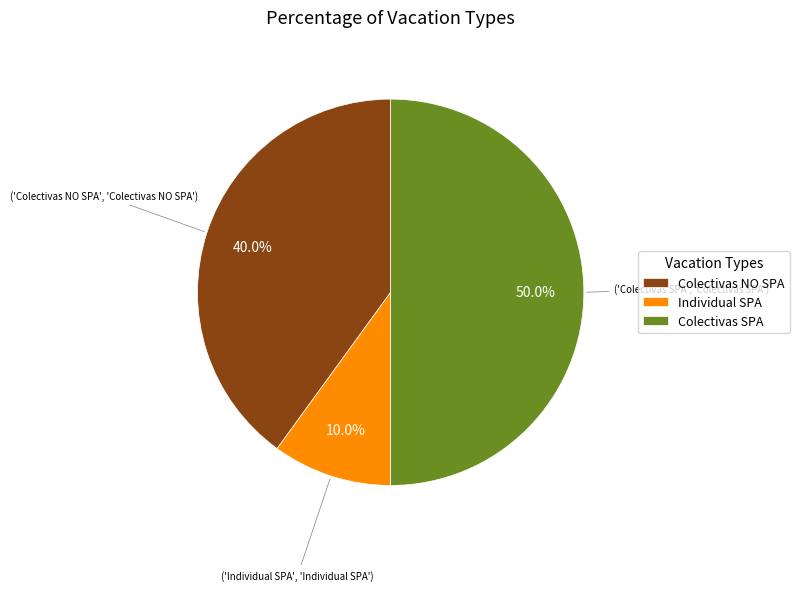

What percentage do Colectivas NO SPA and Individual SPA together represent?

50.0%